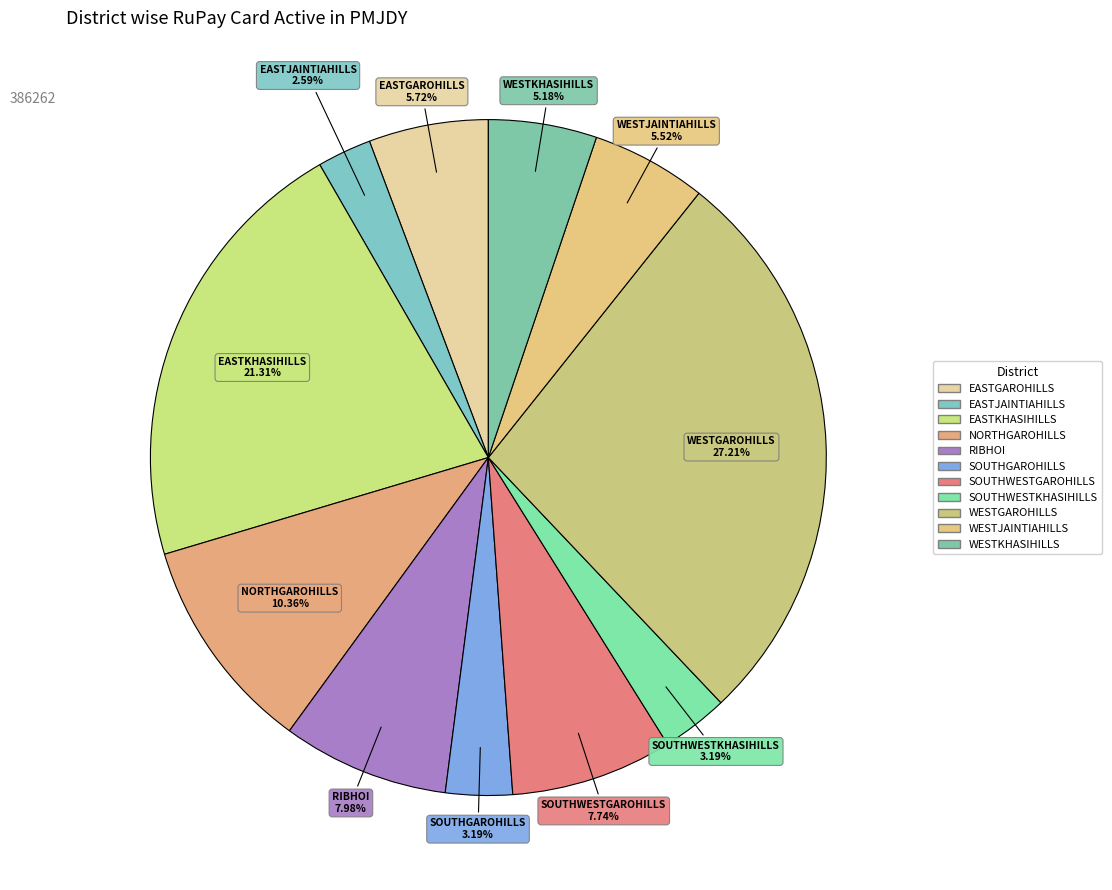

Count the number of slices in the pie.

11